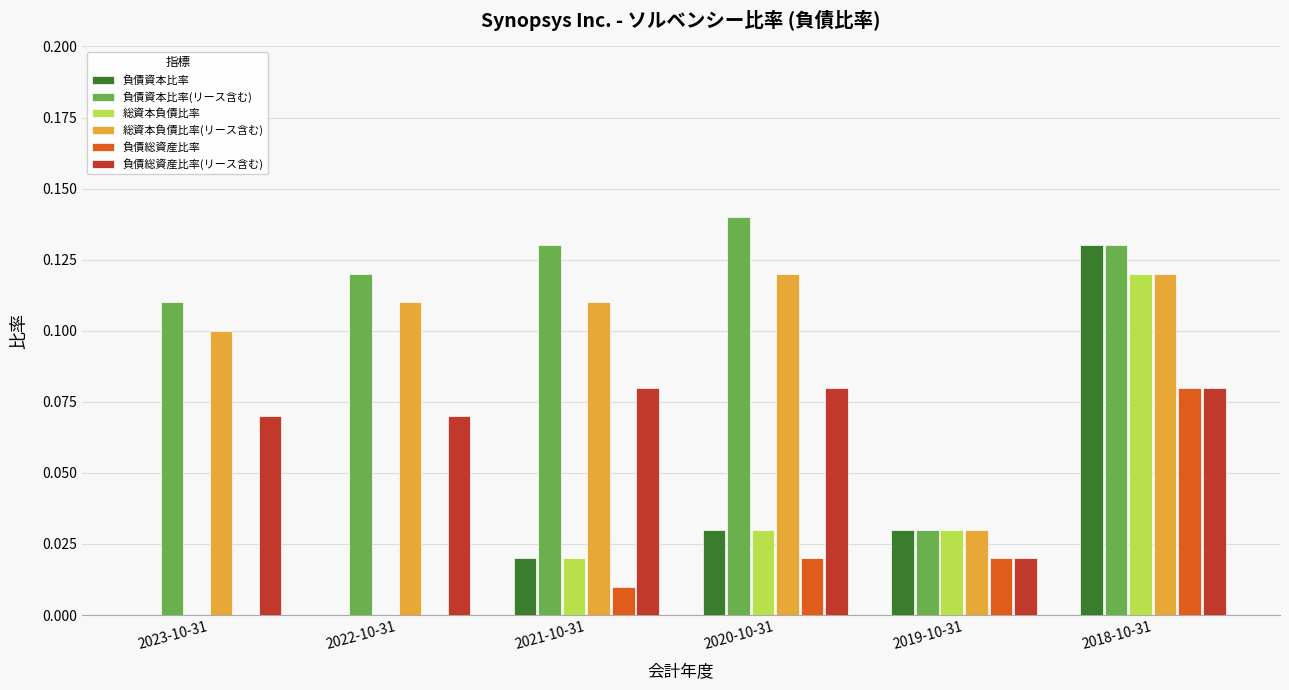

At which category is the sum across all series the highest?

2018-10-31